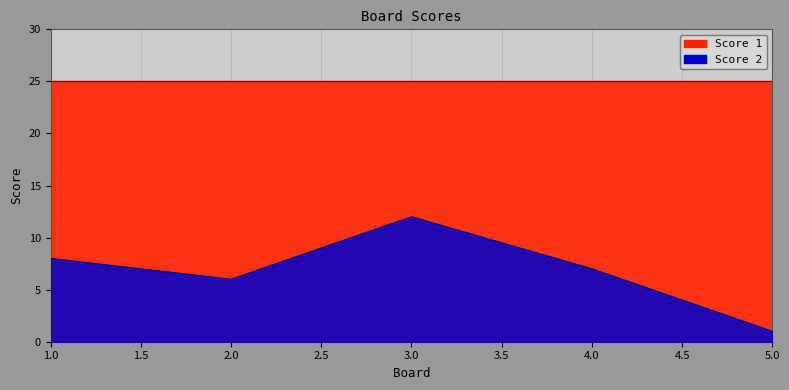

Reading left to right, extract all data points from this chart.

1=8	2=6	3=12	4=7	5=1